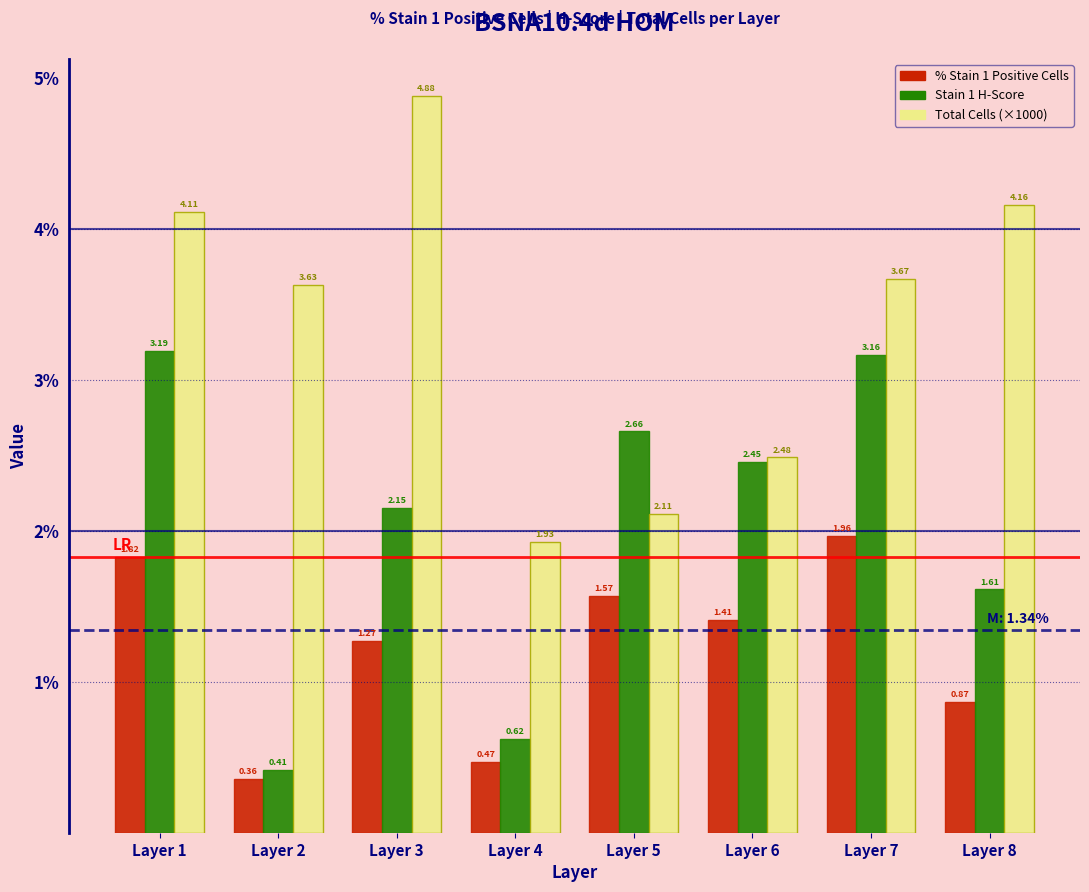

What is the total value across all series at Layer 4?

3.0